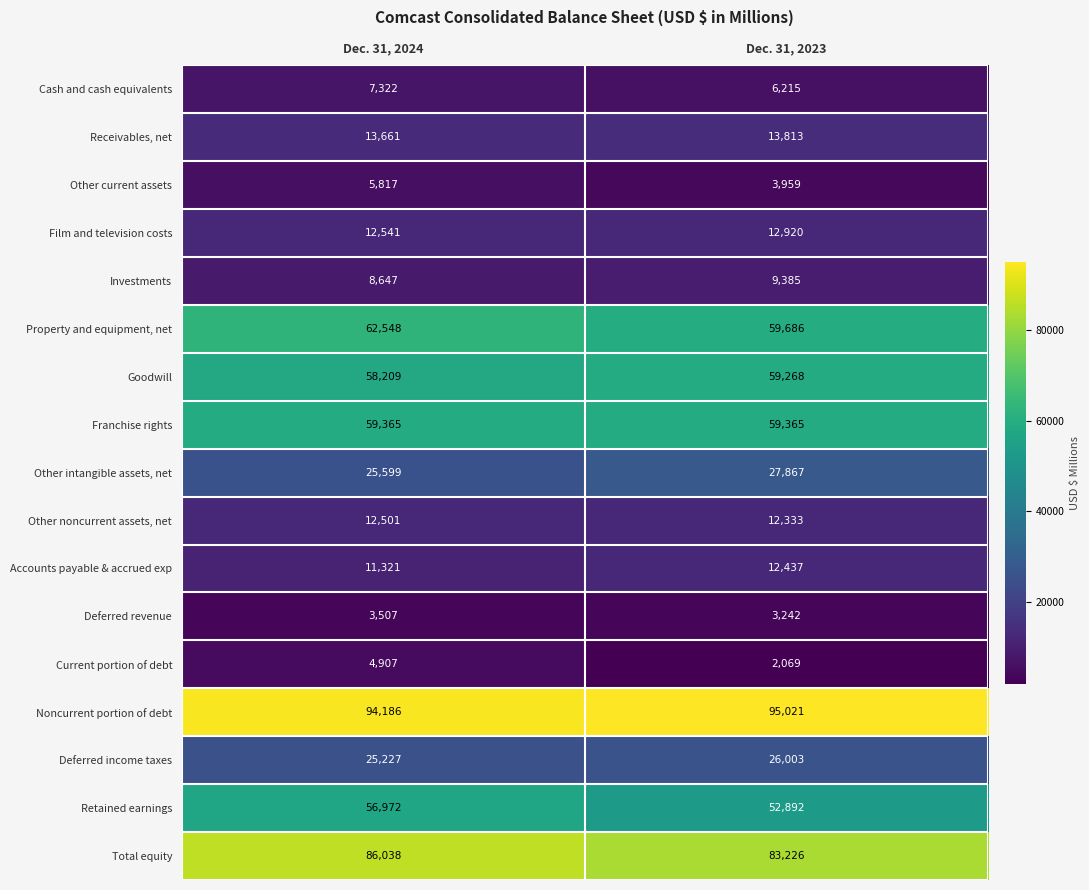

What is the difference between the maximum and minimum values in the Retained earnings series?

4080